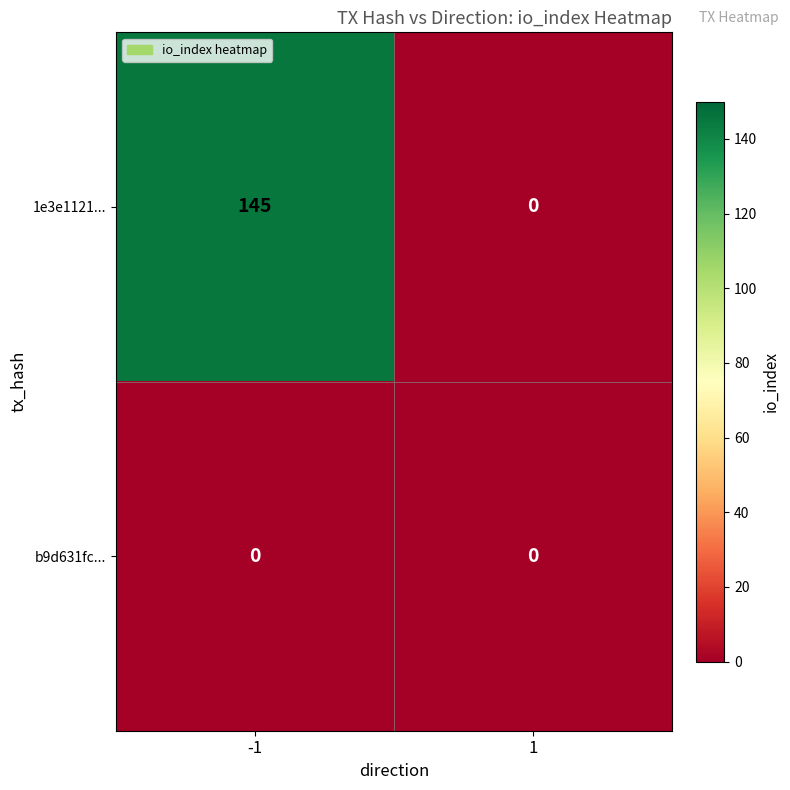

At how many categories does at least one series exceed 2?

1